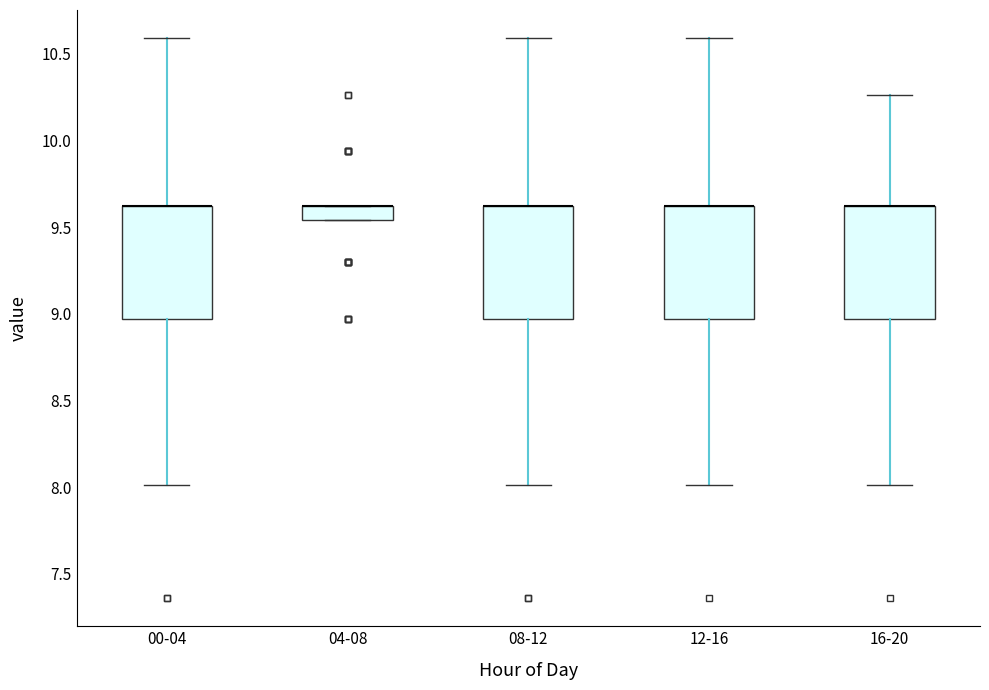

Reading left to right, transcribe this box plot: for each box, give where its median line is, the range the box spans, and where its two whiskers end, as read against the y-axis. The values are not printed on the chart, so give them approximately, as read against the axis.

00-04: median 9.60 (drawn on the box's upper edge), box 8.95 to 9.60, whiskers 8.00 to 10.60
04-08: median 9.60 (drawn on the box's upper edge), box 9.55 to 9.60, whiskers 9.55 to 9.60
08-12: median 9.60 (drawn on the box's upper edge), box 8.95 to 9.60, whiskers 8.00 to 10.60
12-16: median 9.60 (drawn on the box's upper edge), box 8.95 to 9.60, whiskers 8.00 to 10.60
16-20: median 9.60 (drawn on the box's upper edge), box 8.95 to 9.60, whiskers 8.00 to 10.25